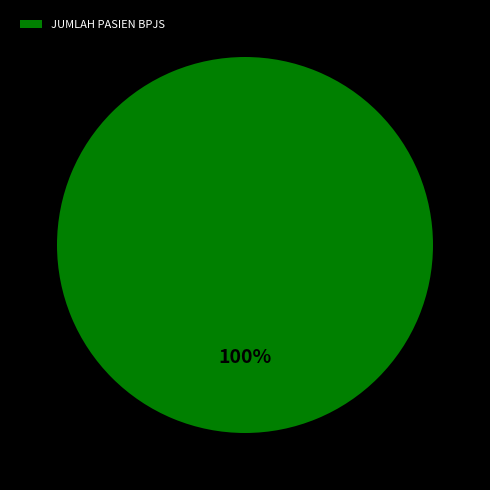

Is there a majority slice in this chart?

Yes